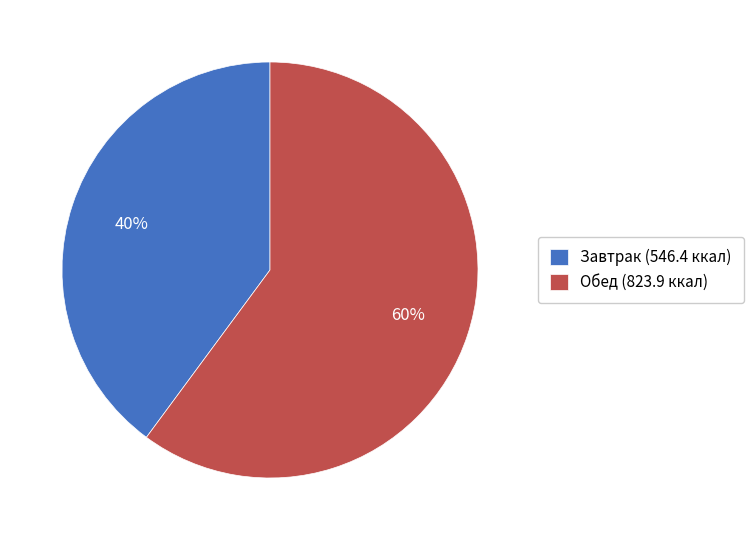

Which slice is the smallest?

Завтрак (546.4 ккал)